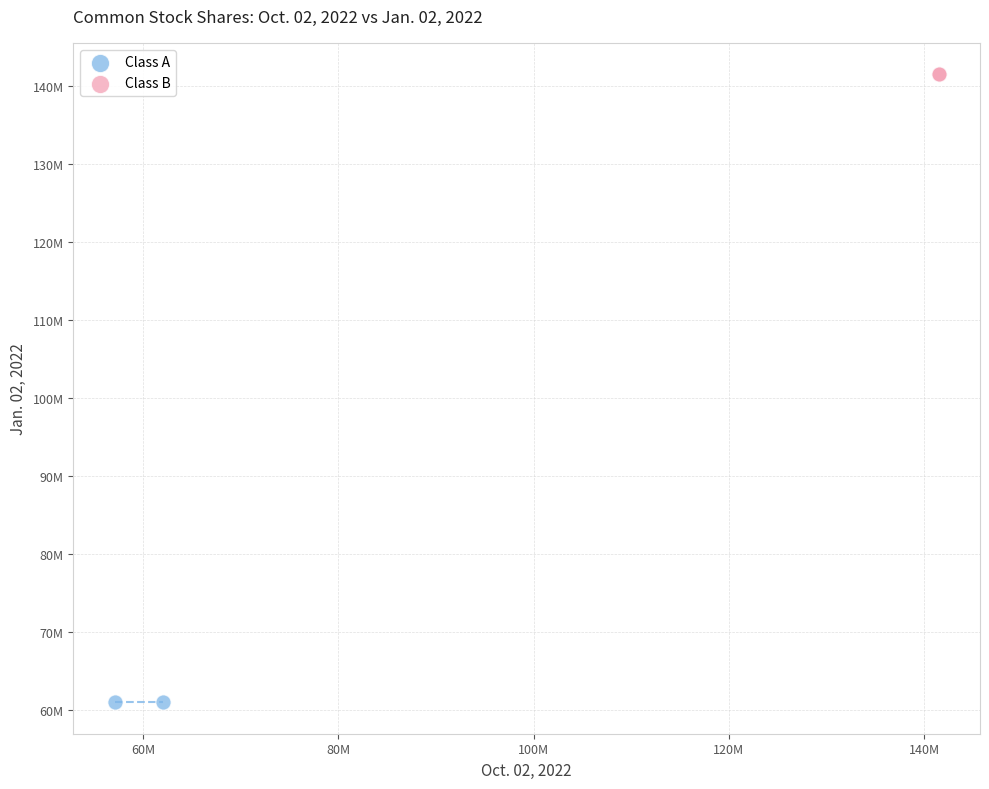

What are all the series names shown in the legend?

Class A, Class B